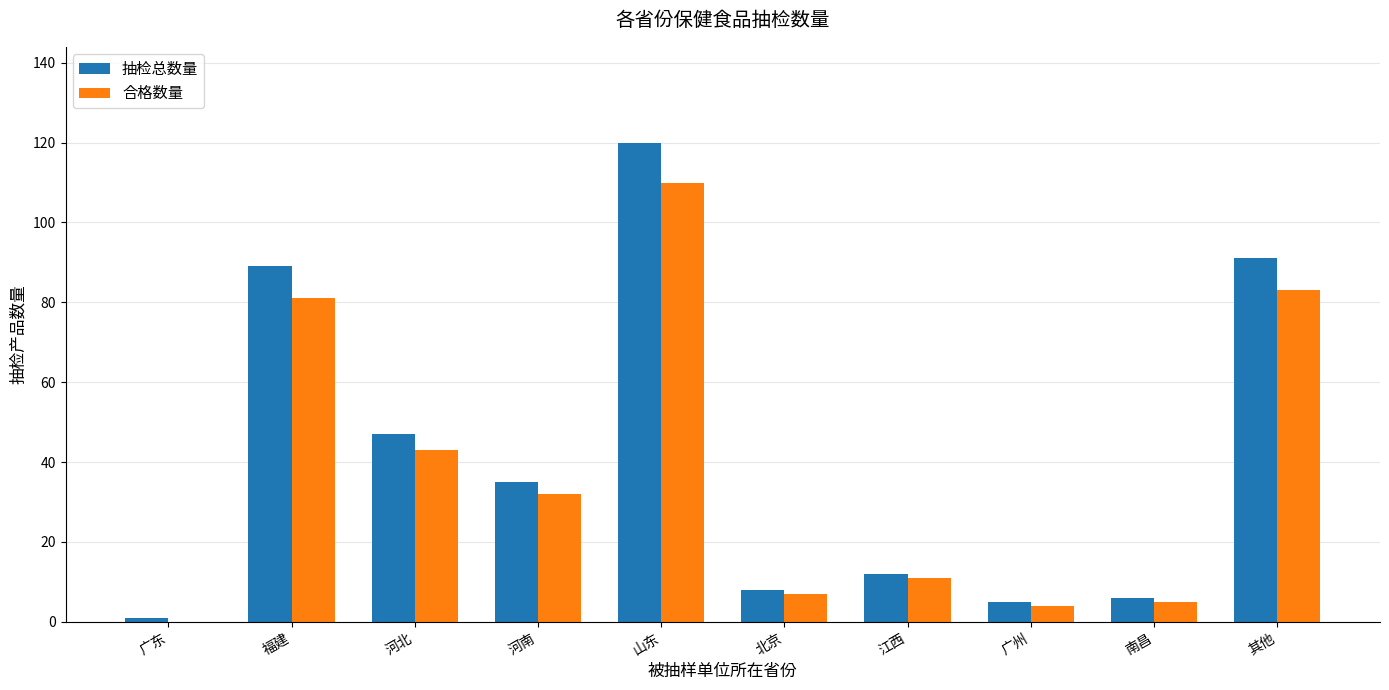

Where is 抽检总数量 nearest to the value 60?

河北